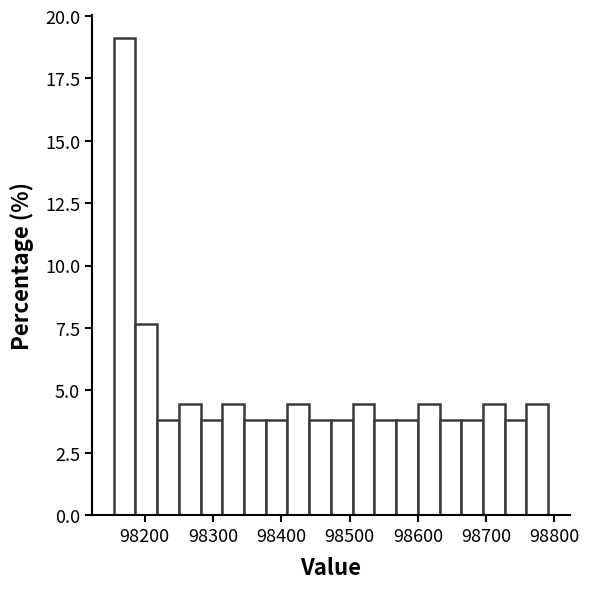

Read against the x-axis, roughly where is the centre of the tallest bar?

98170